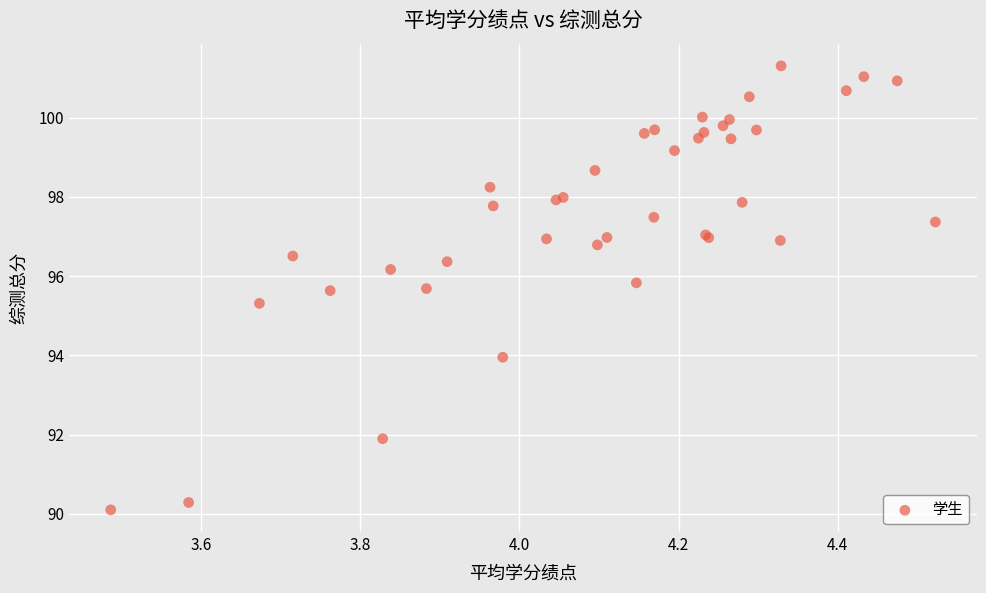

What Y value in the scatter plot is closest to 95?

95.3